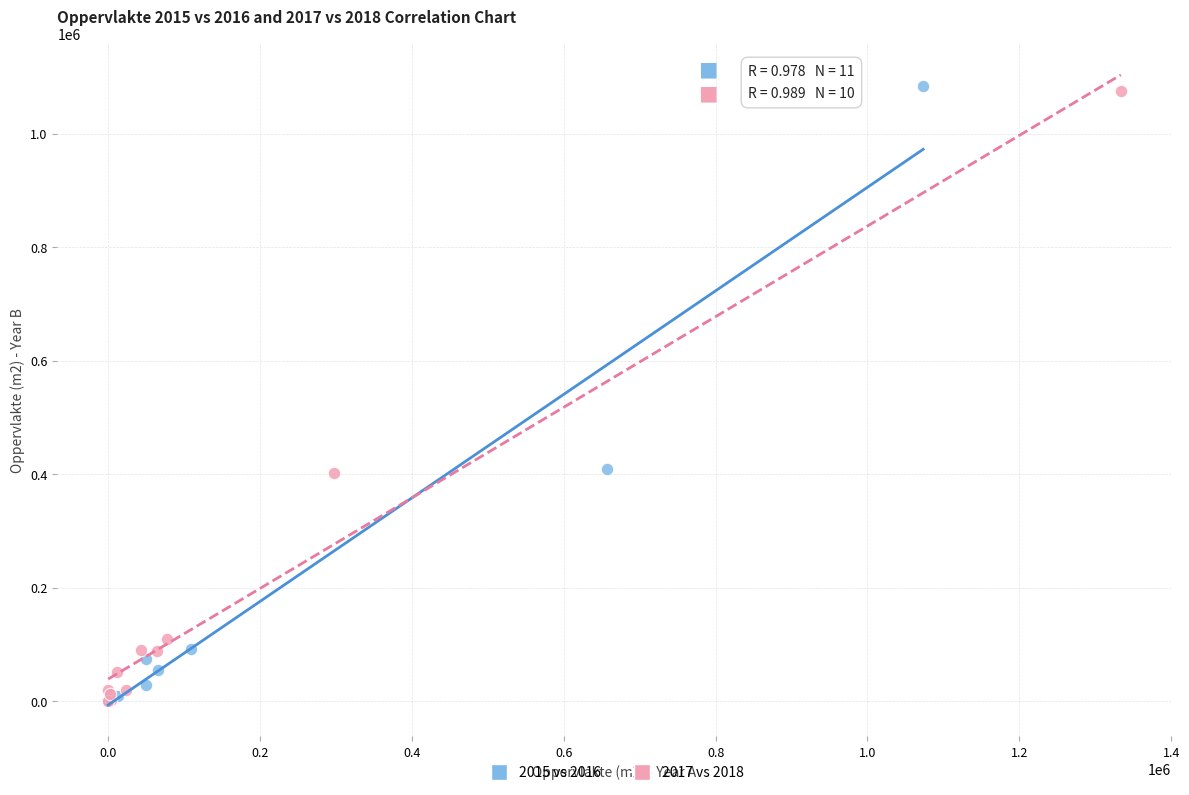

What are all the series names shown in the legend?

2015 vs 2016, 2017 vs 2018